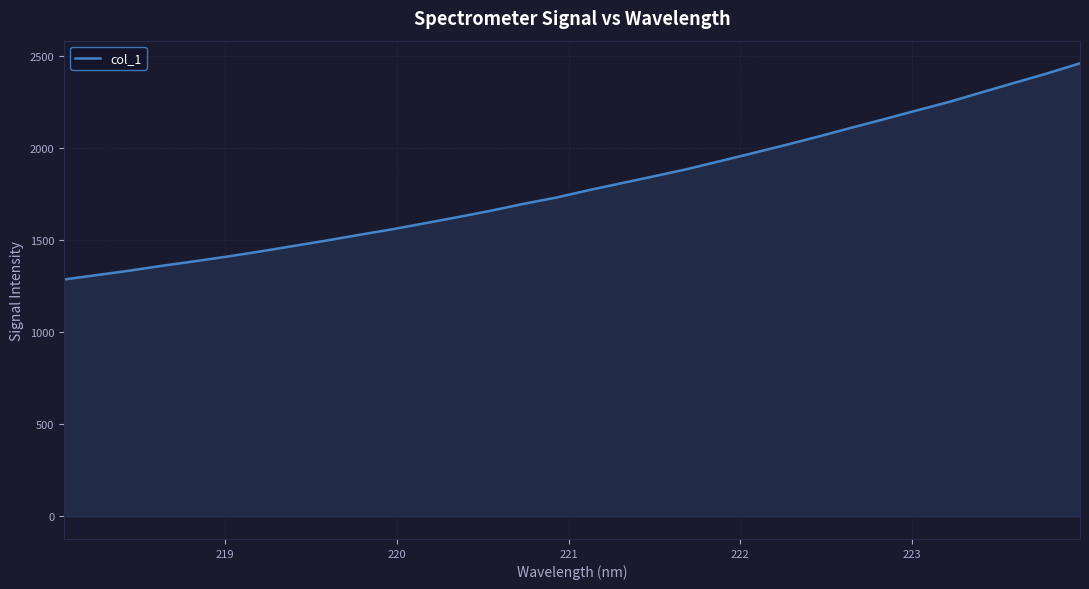

What is the average value?

1793.5